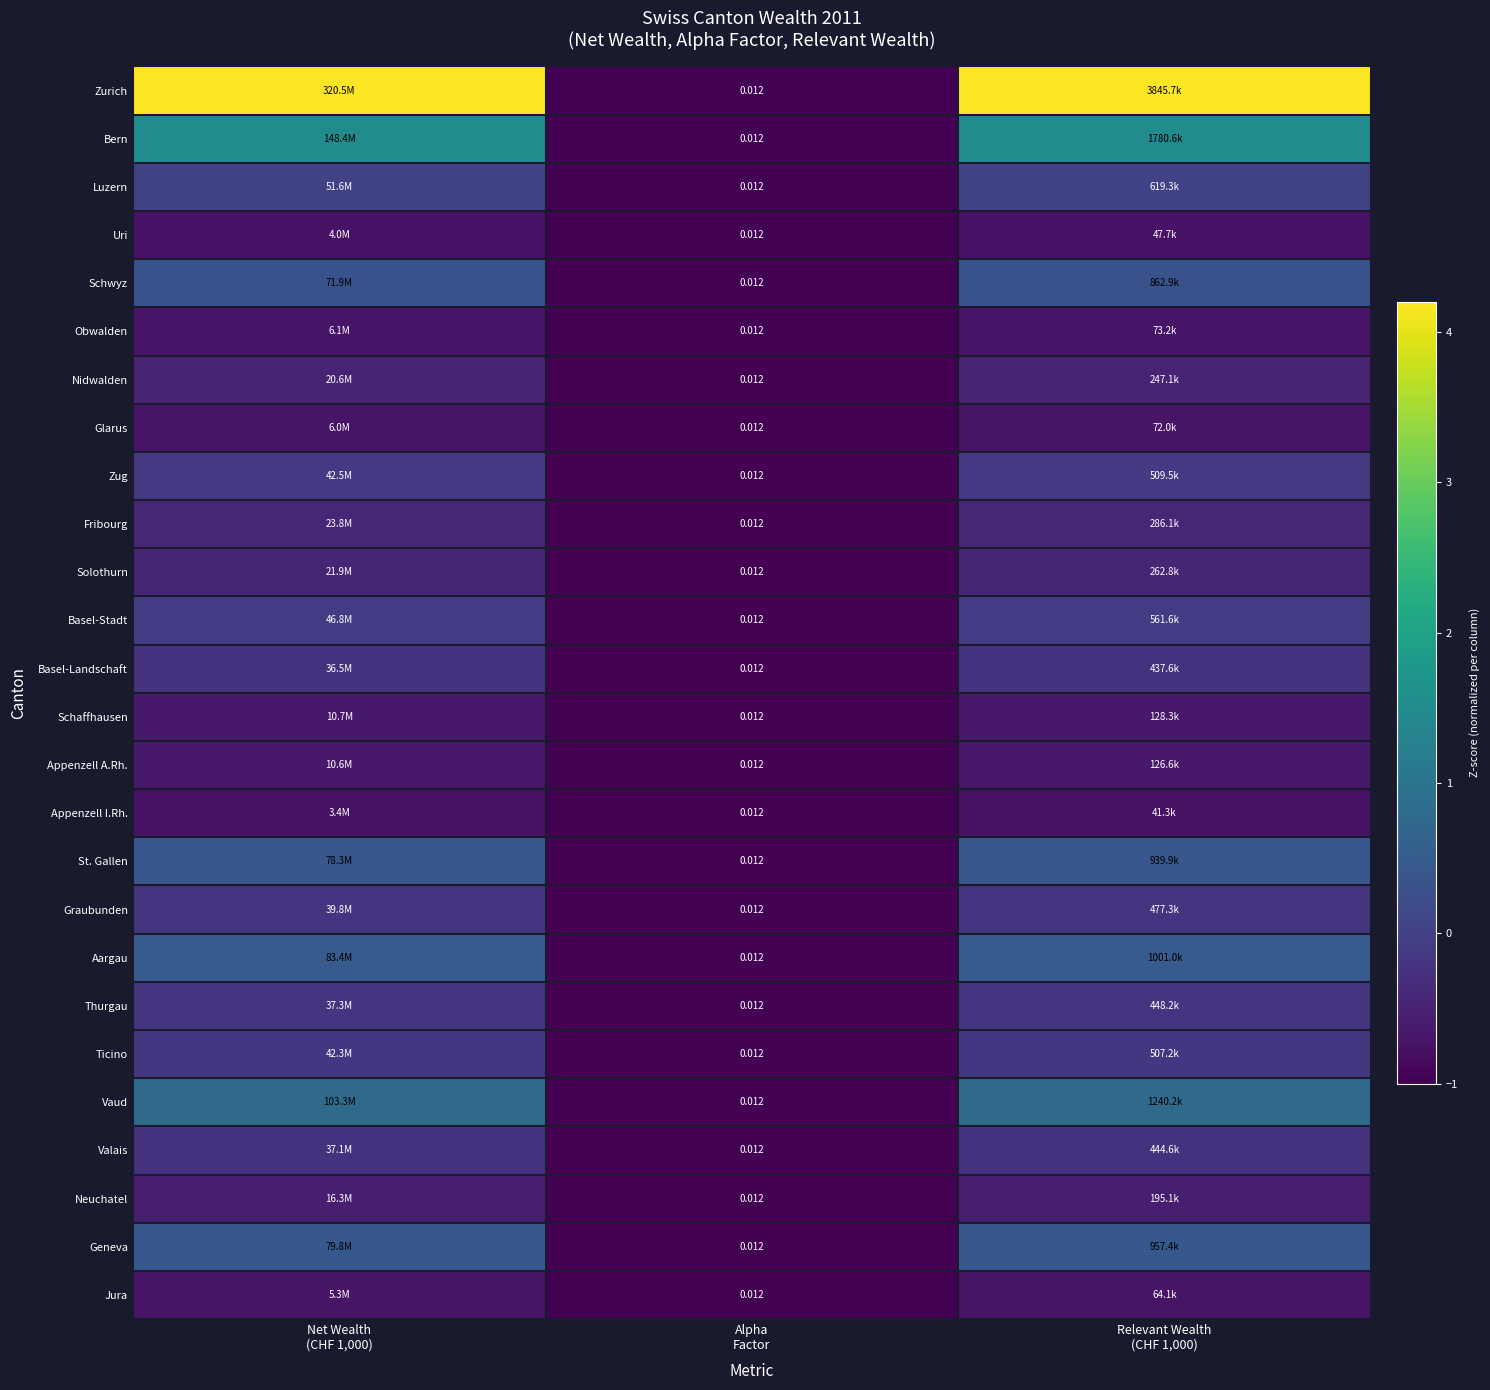

What is the difference between the maximum and minimum values in the Thurgau series?

0.8